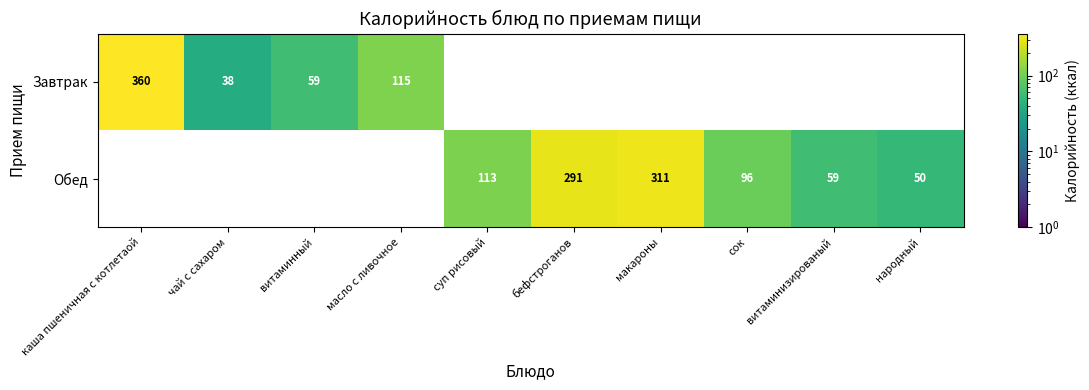

The Завтрак series shows 360 at каша пшеничная с котлетаой. True or false?

True